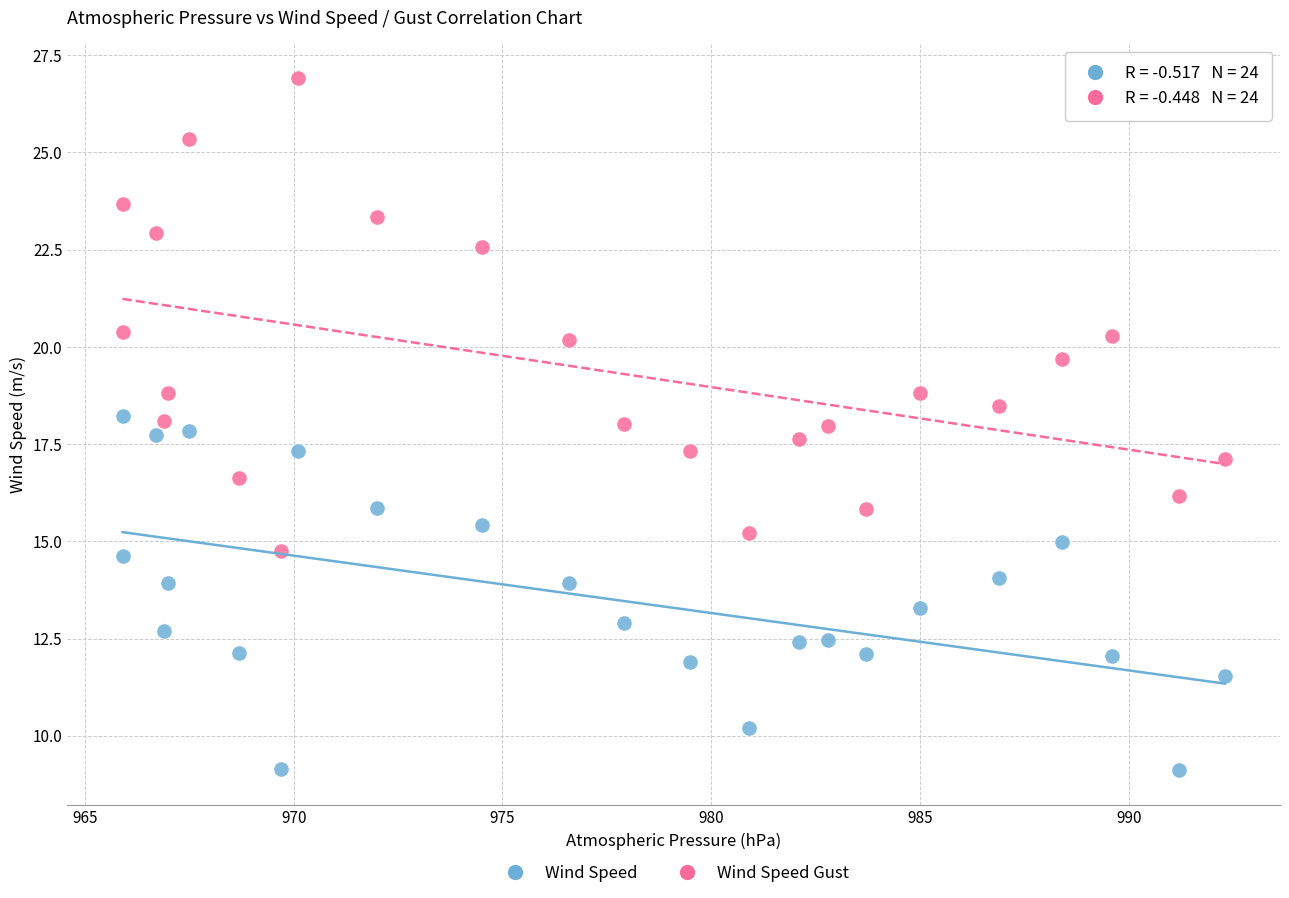

What is the X range (max minus min) for the scatter plot?

26.4